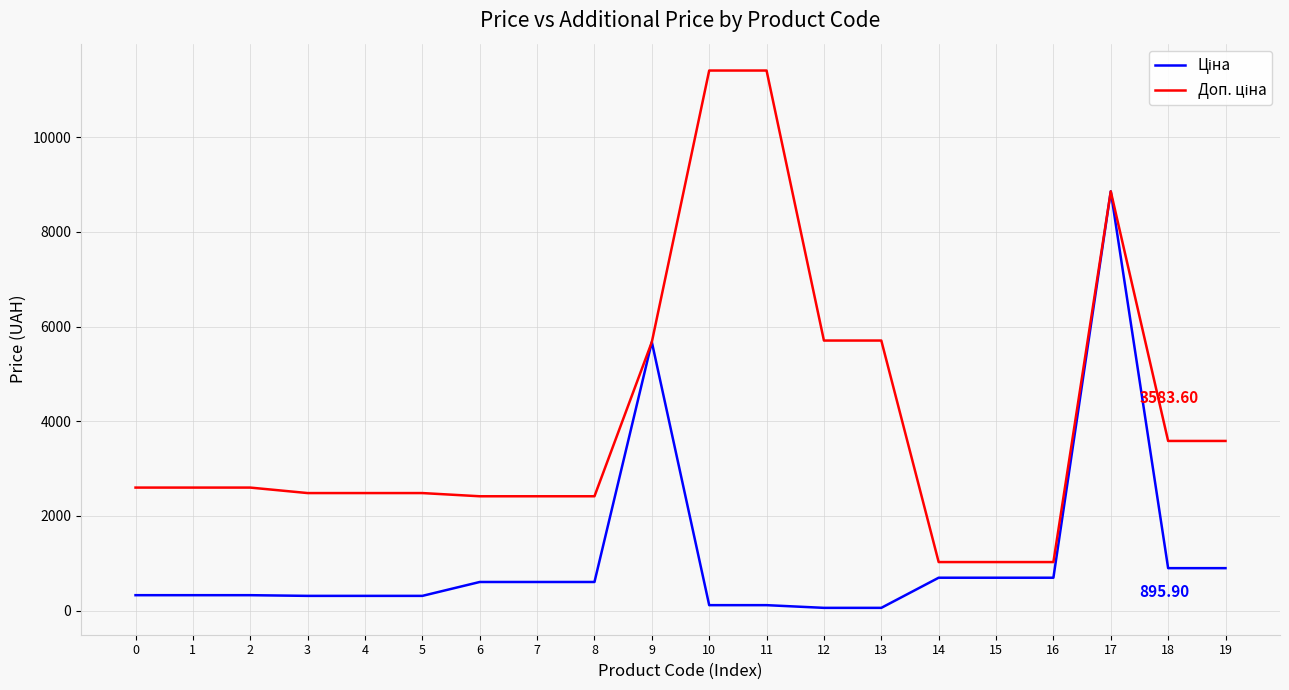

What is the spread (max minus min) of values at 8?

1811.1